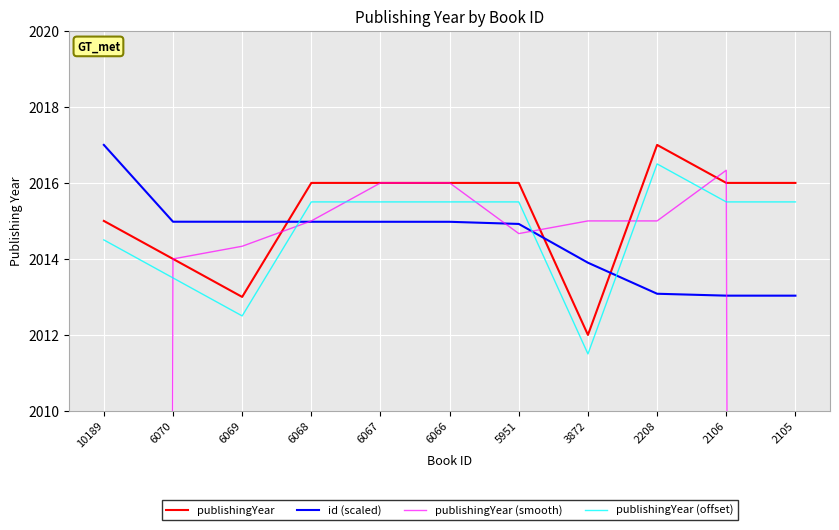

List the labels in order of publishingYear (offset) value, largest first.

2208, 6068, 6067, 6066, 5951, 2106, 2105, 10189, 6070, 6069, 3872